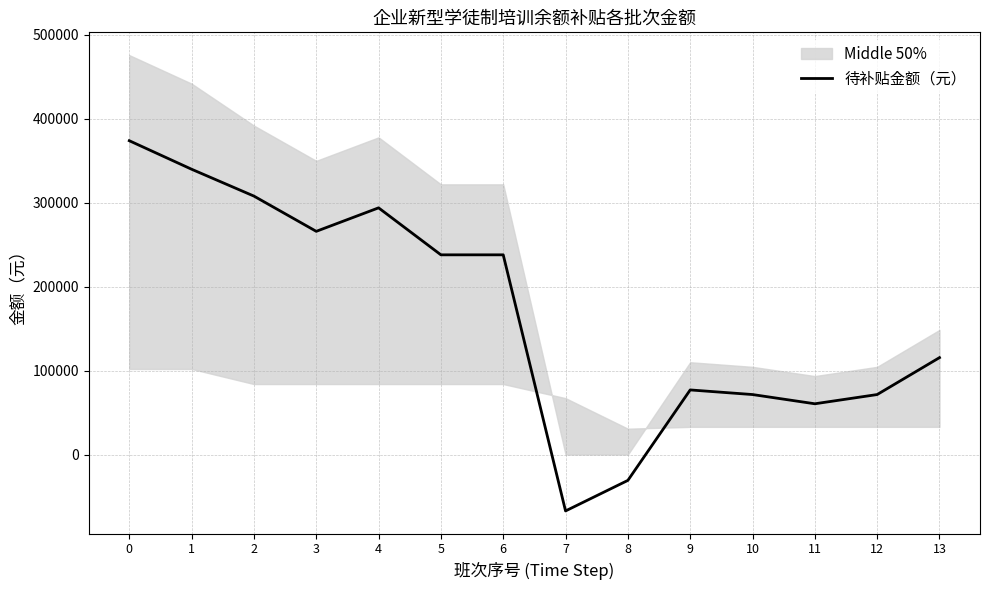

What is the change in value from 7 to 8?

+36400